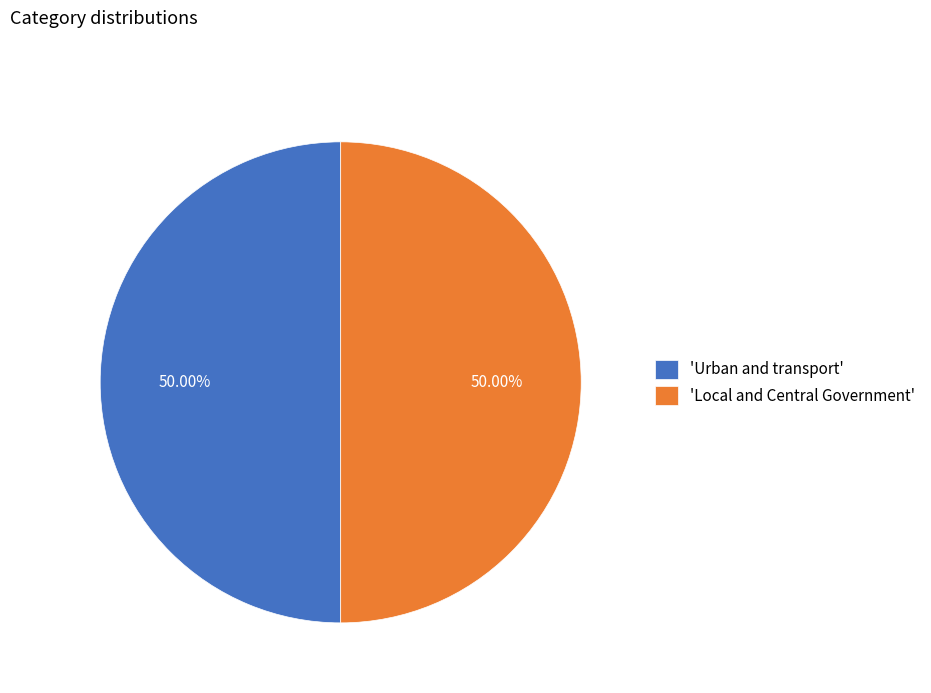

Do 'Urban and transport' and 'Local and Central Government' together represent more than half of the pie?

Yes